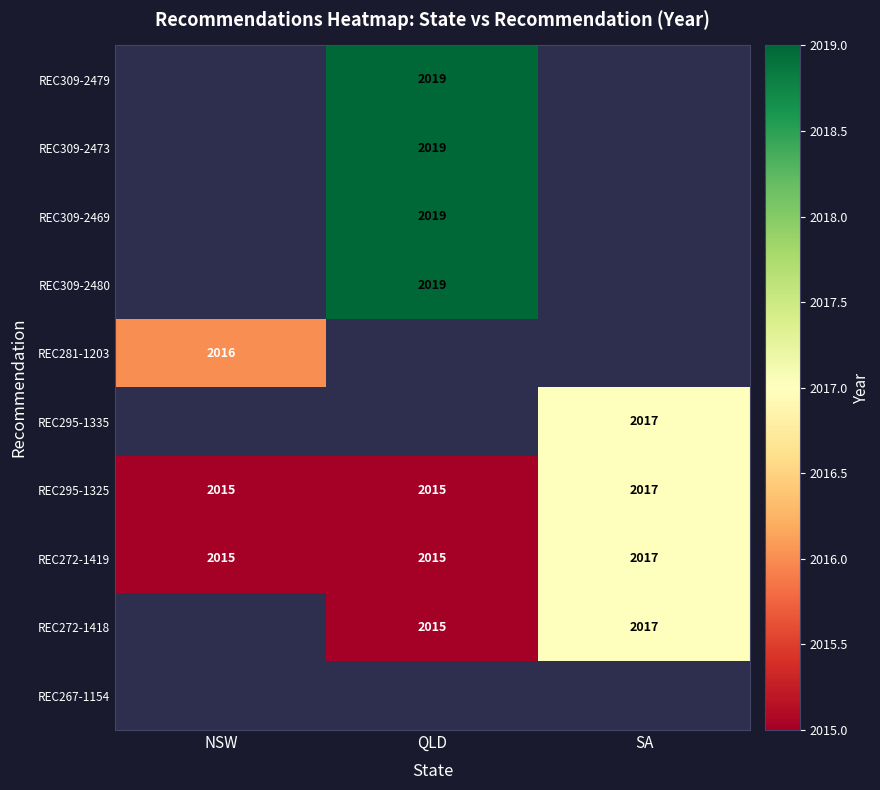

How many REC272-1419 values are between 2015 and 2017?

3